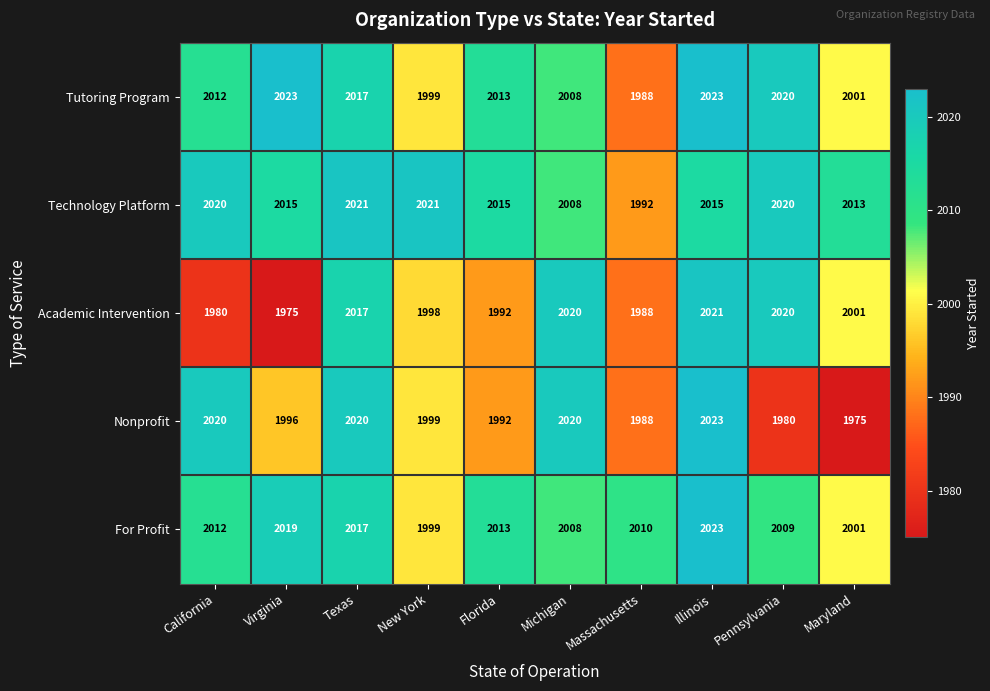

What is the greatest value displayed?

2023